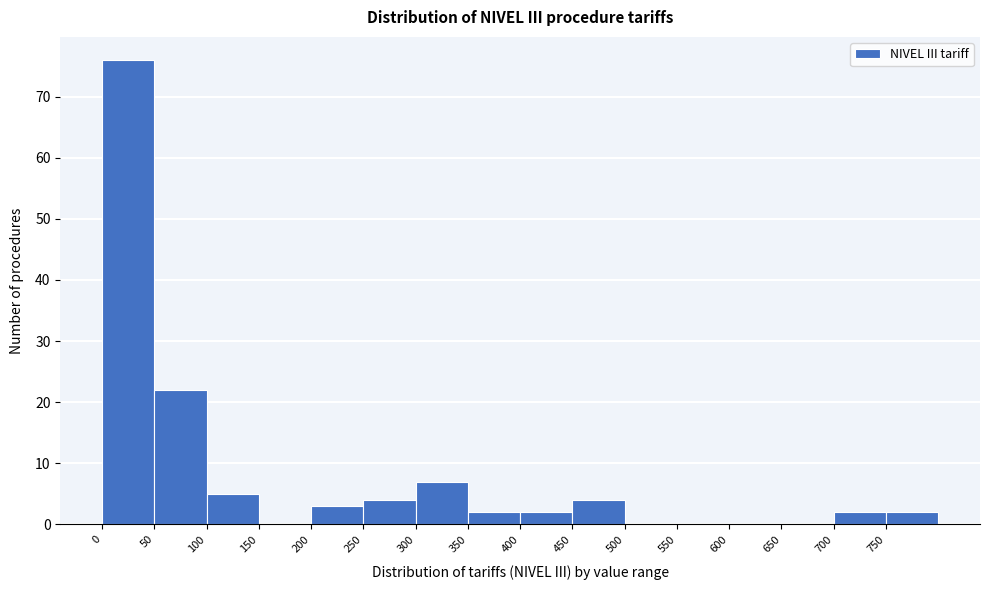

Over which range of the x-axis is the bar tallest?

0 to 50